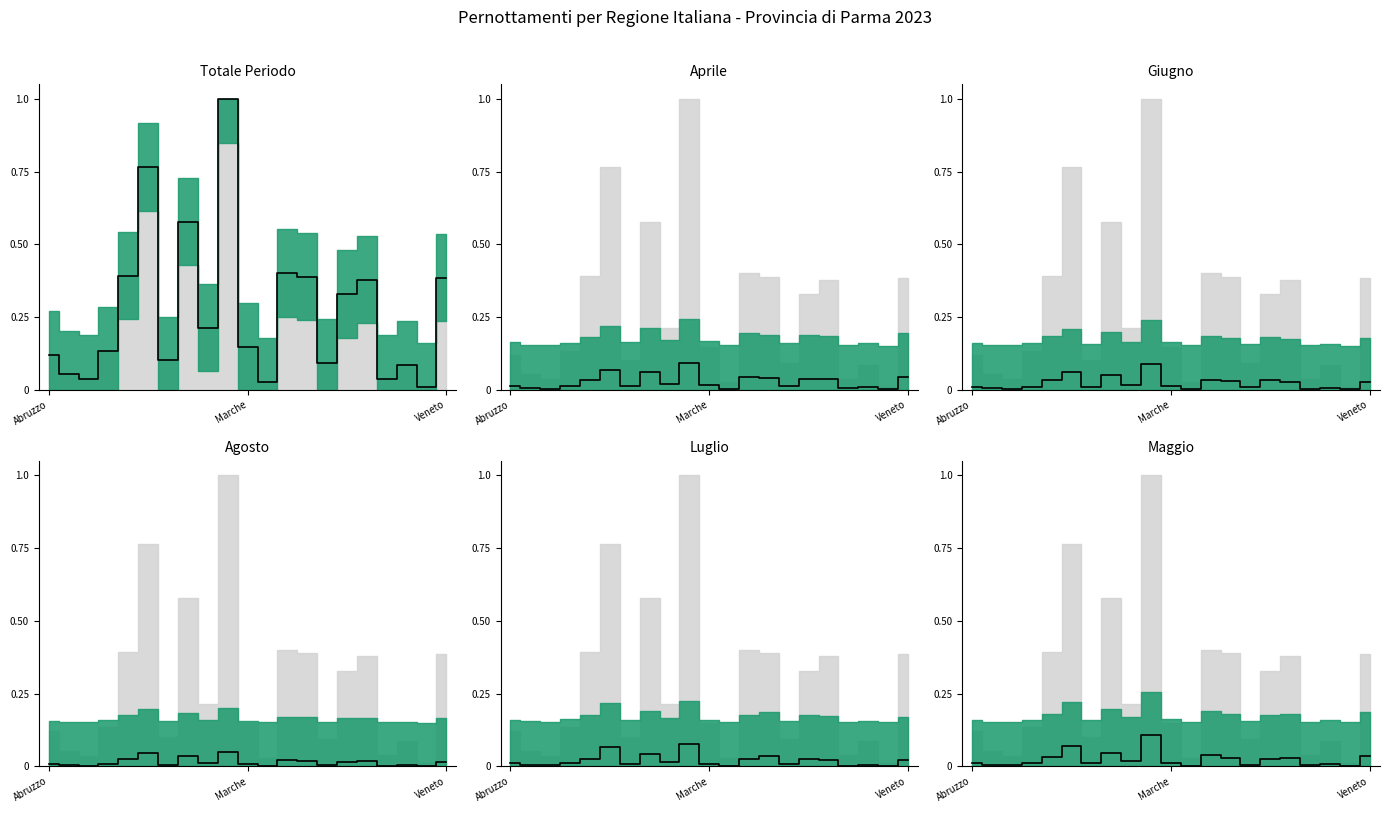

What are all the series names shown in the legend?

Totale Periodo, Aprile, Giugno, Agosto, Luglio, Maggio